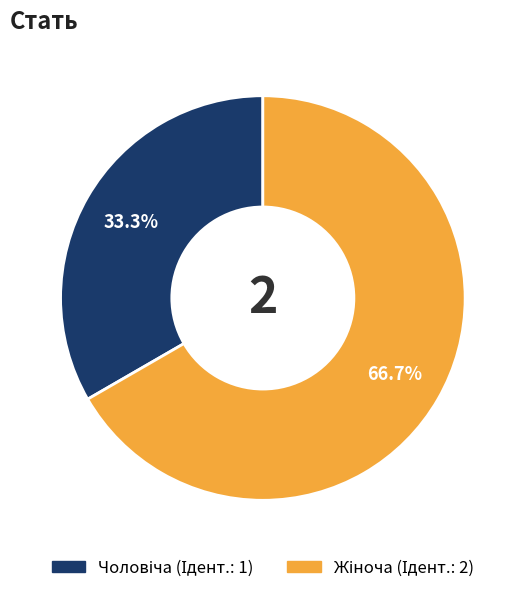

To the nearest percent, what is the difference between the largest and smallest slice percentages?

33%